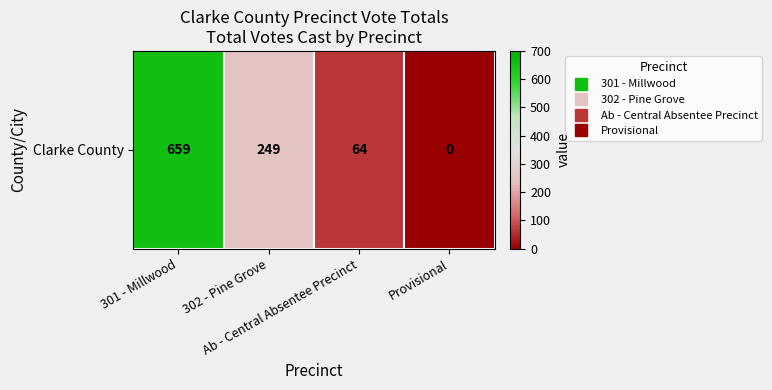

The value at 302 - Pine Grove is 326. True or false?

False